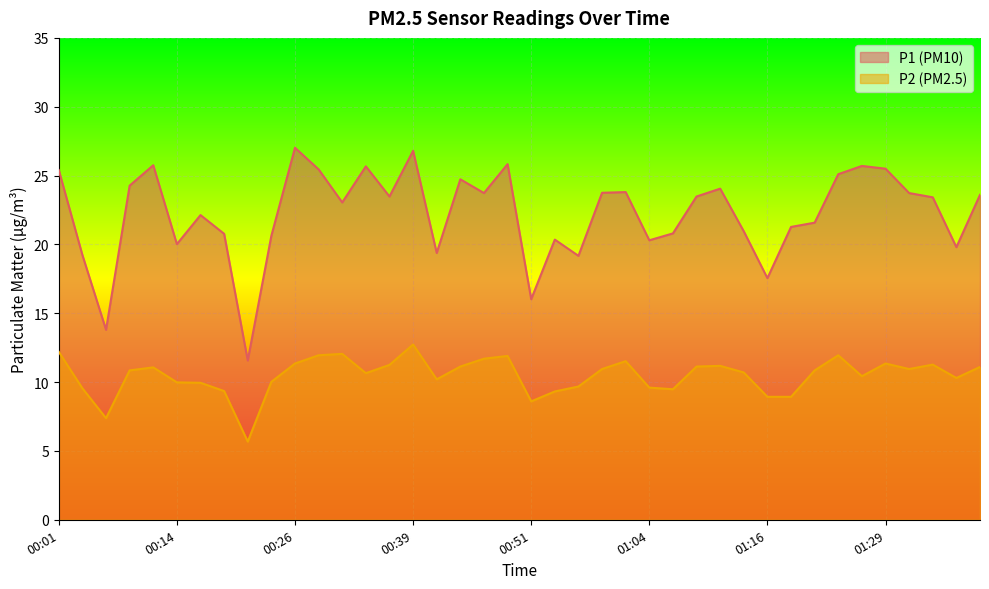

Reading left to right, what are all the values shown in this chart?

P1: 25.4	19.2	13.8	24.3	25.8	20.0	22.1	20.8	11.6	20.6	27.0	25.4	23.1	25.7	23.5	26.8	19.4	24.7	23.7	25.8	16.0	20.4	19.2	23.8	23.8	20.3	20.8	23.5	24.1	20.9	17.6	21.3	21.6	25.1	25.7	25.5	23.7	23.4	19.8	23.6
P2: 12.2	9.6	7.4	10.8	11.1	10.0	9.9	9.3	5.7	10.0	11.3	11.9	12.1	10.7	11.2	12.7	10.2	11.1	11.7	11.9	8.6	9.3	9.7	10.9	11.5	9.6	9.5	11.1	11.2	10.7	8.9	8.9	10.8	11.9	10.4	11.3	10.9	11.3	10.3	11.1